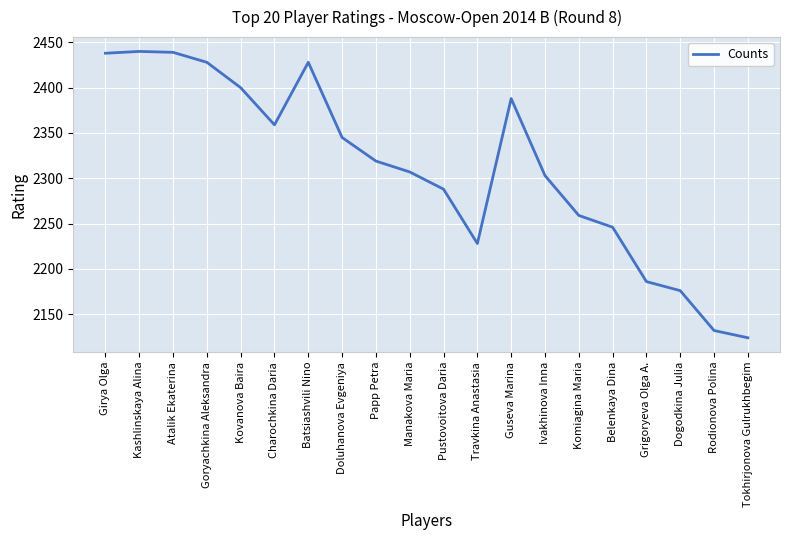

What is the difference between the values at Travkina Anastasia and Dogodkina Julia?

52